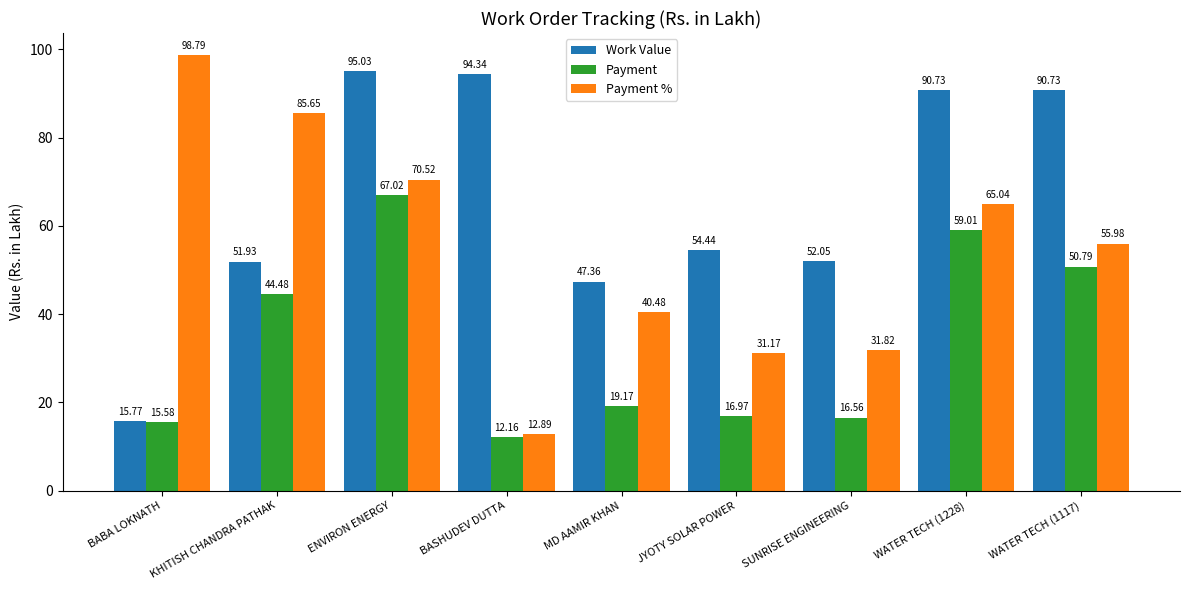

What is the difference between the highest and lowest values at WATER TECH (1228)?

31.7